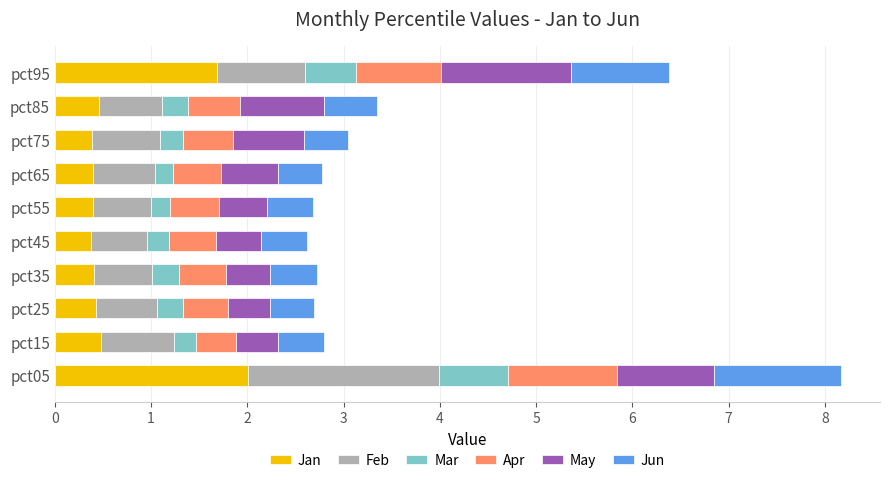

What are all the series names shown in the legend?

Jan, Feb, Mar, Apr, May, Jun